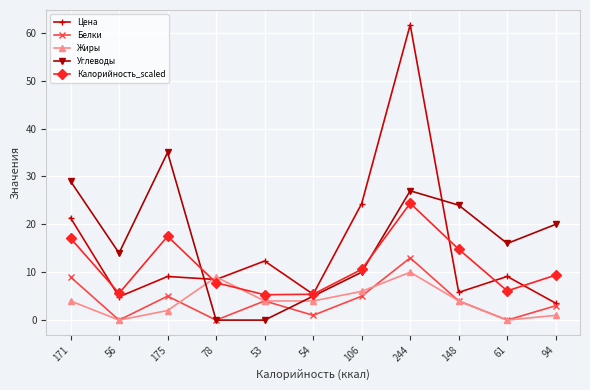

At which label is Калорийность_scaled closest to 14?

148